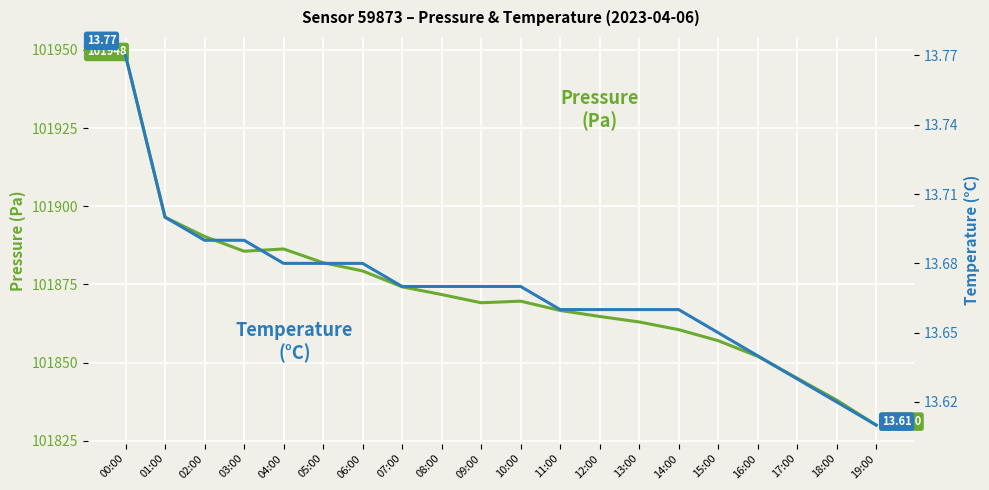

Rank the categories by Temperature (°C) value from lowest to highest.

19:00, 18:00, 17:00, 16:00, 15:00, 11:00, 12:00, 13:00, 14:00, 07:00, 08:00, 09:00, 10:00, 04:00, 05:00, 06:00, 02:00, 03:00, 01:00, 00:00